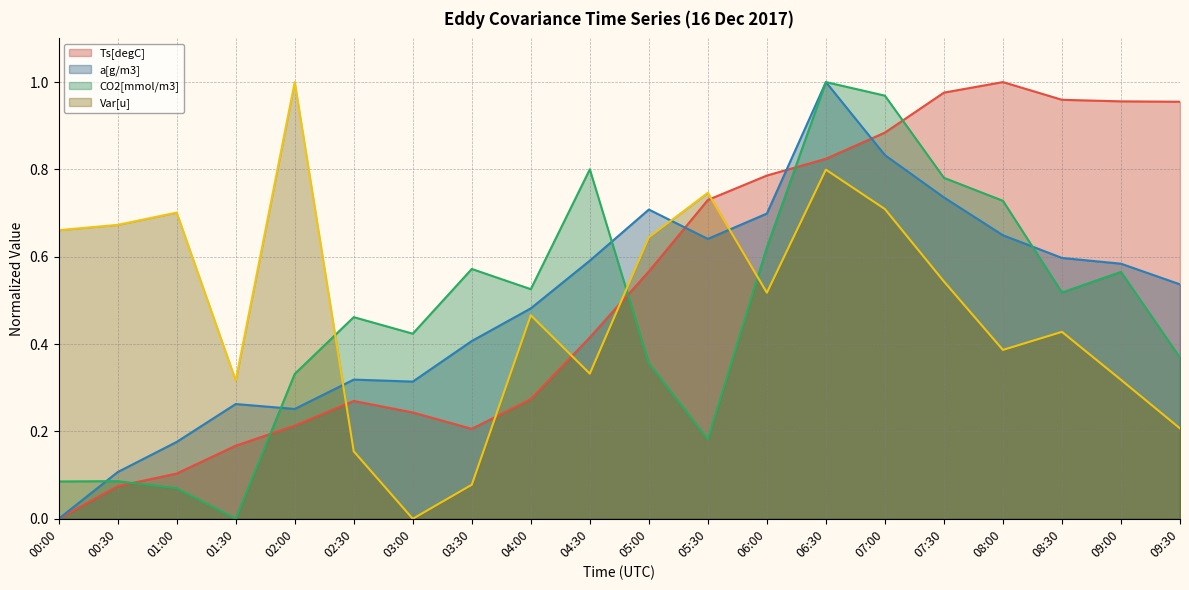

Which series has the widest spread of values?

Ts[degC]